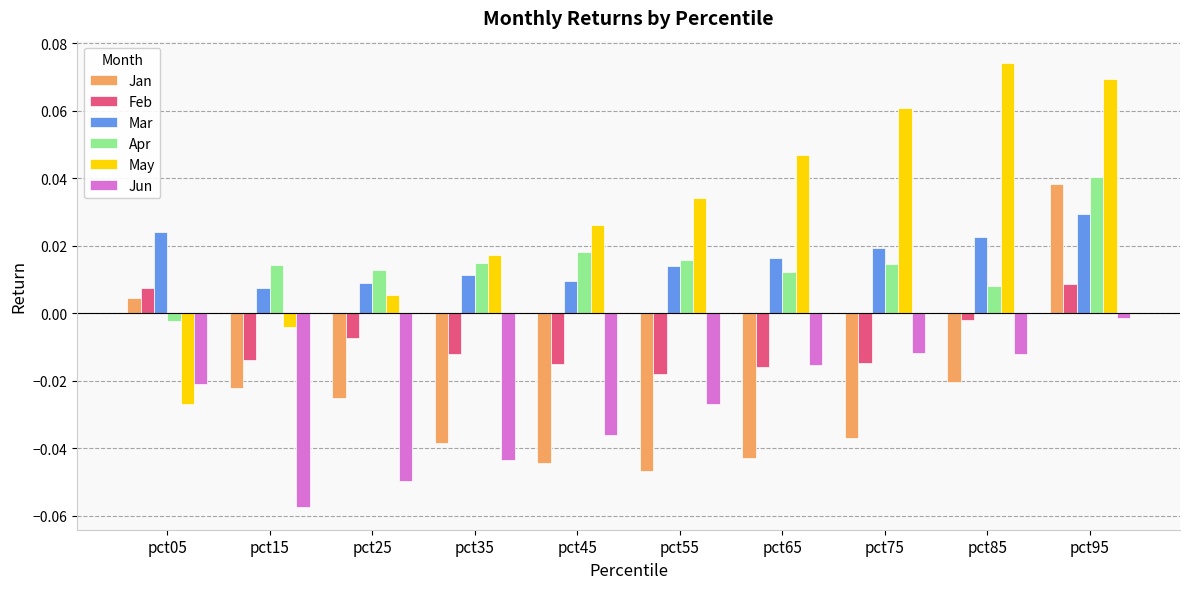

Count the Mar values in the range 0 to 1.

10